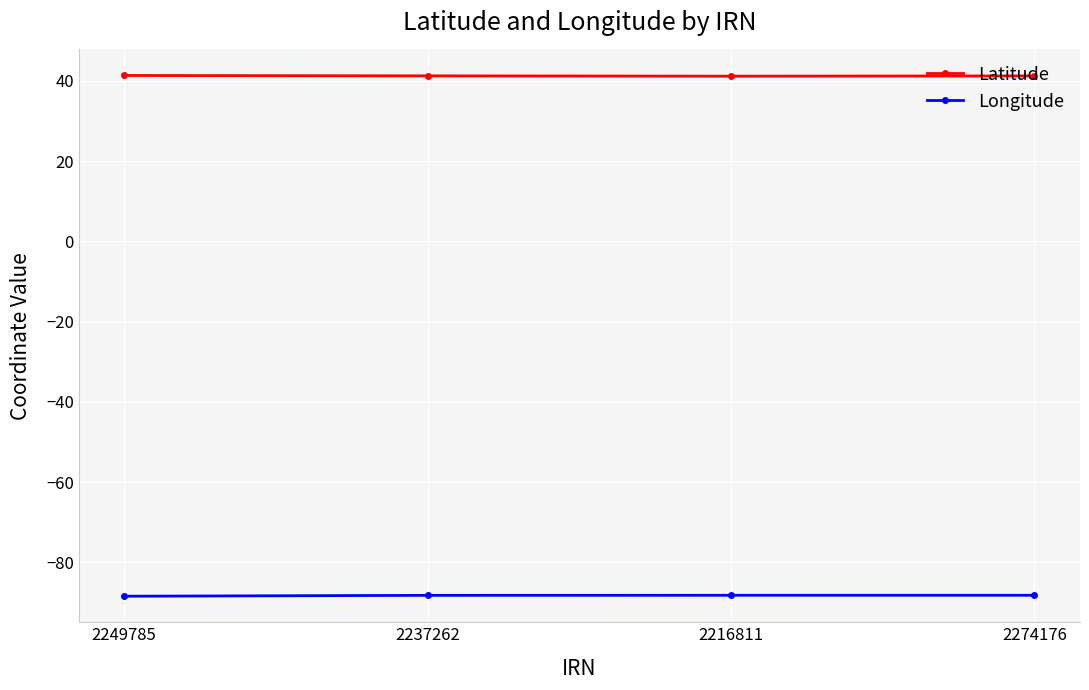

What is the label of the 3rd point from the left?

2216811